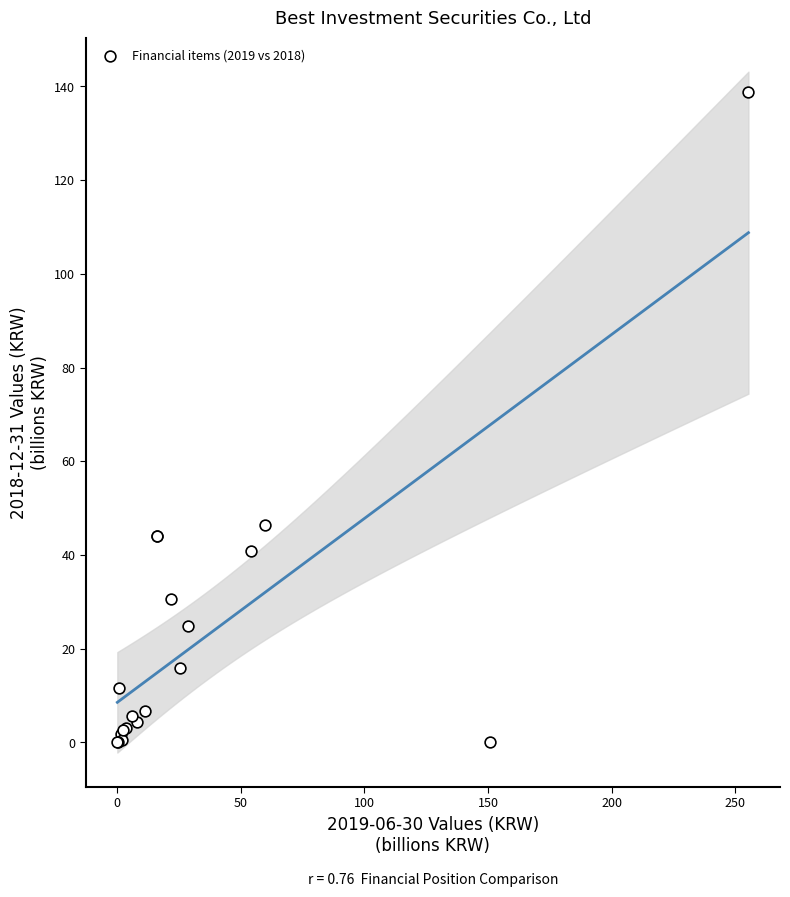

What Y value in the scatter plot is closest to 69?

46.5